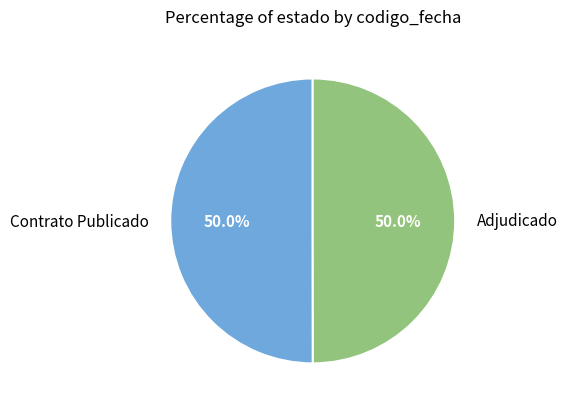

What is the total percentage of Contrato Publicado and Adjudicado?

100.0%